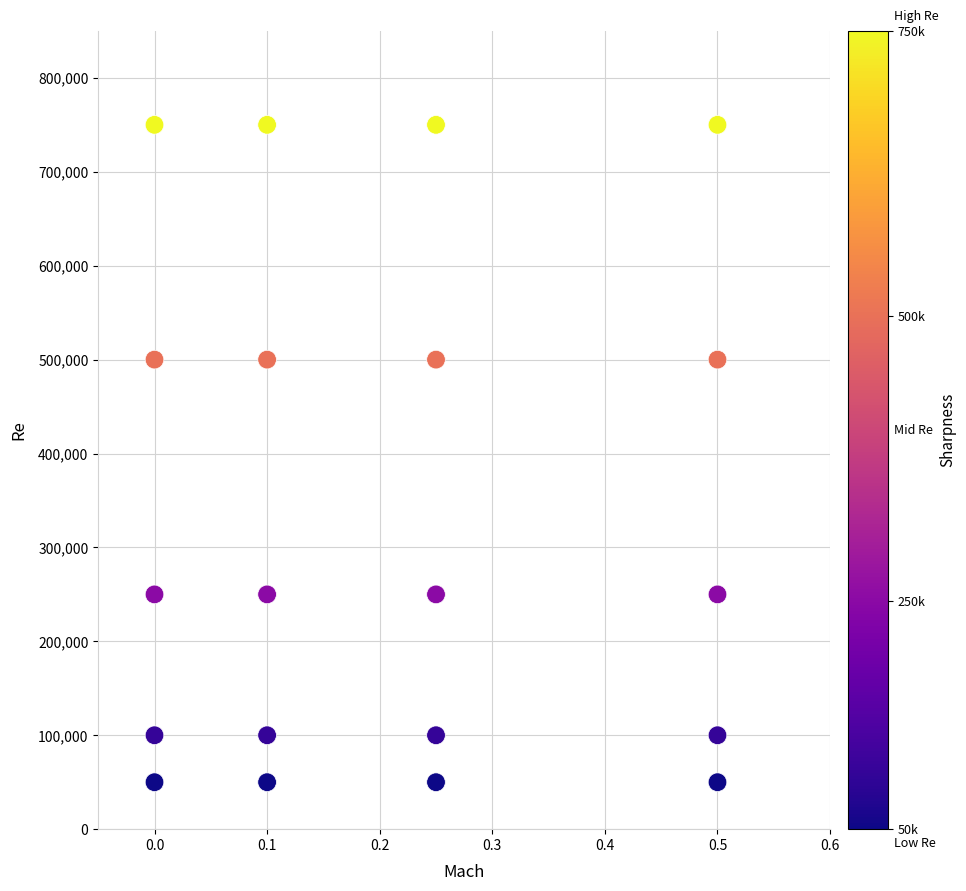

What is the range of Y values (max minus min)?

700000